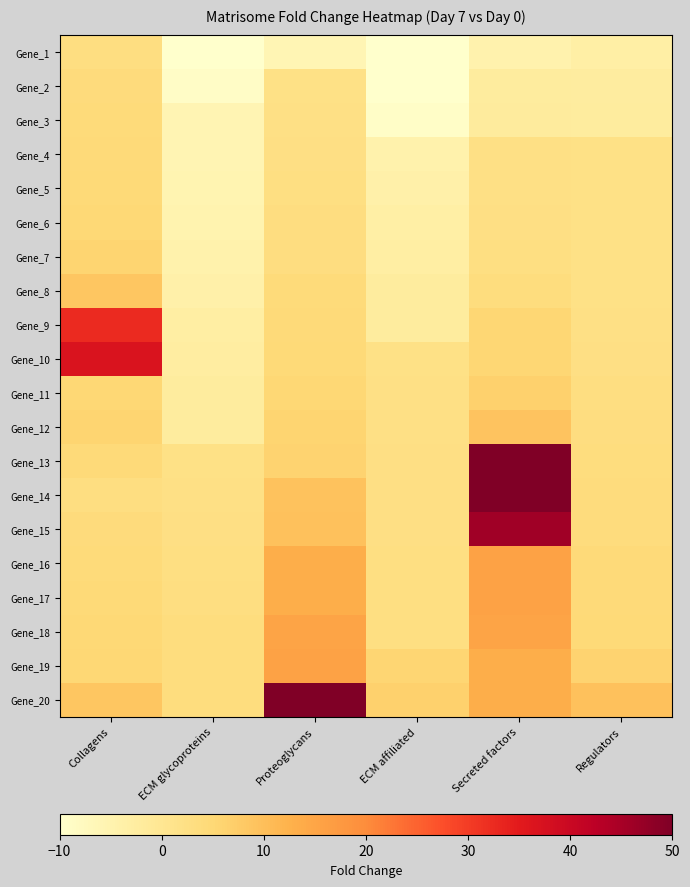

Rank the series by their maximum value, from highest to lowest.

Gene_13, Gene_14, Gene_20, Gene_15, Gene_10, Gene_9, Gene_16, Gene_17, Gene_19, Gene_18, Gene_12, Gene_8, Gene_11, Gene_7, Gene_6, Gene_5, Gene_4, Gene_3, Gene_2, Gene_1